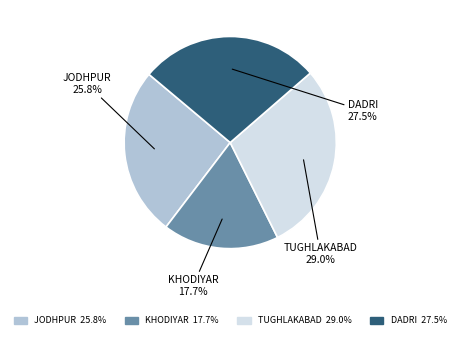

Which has a higher value, JODHPUR or DADRI?

DADRI